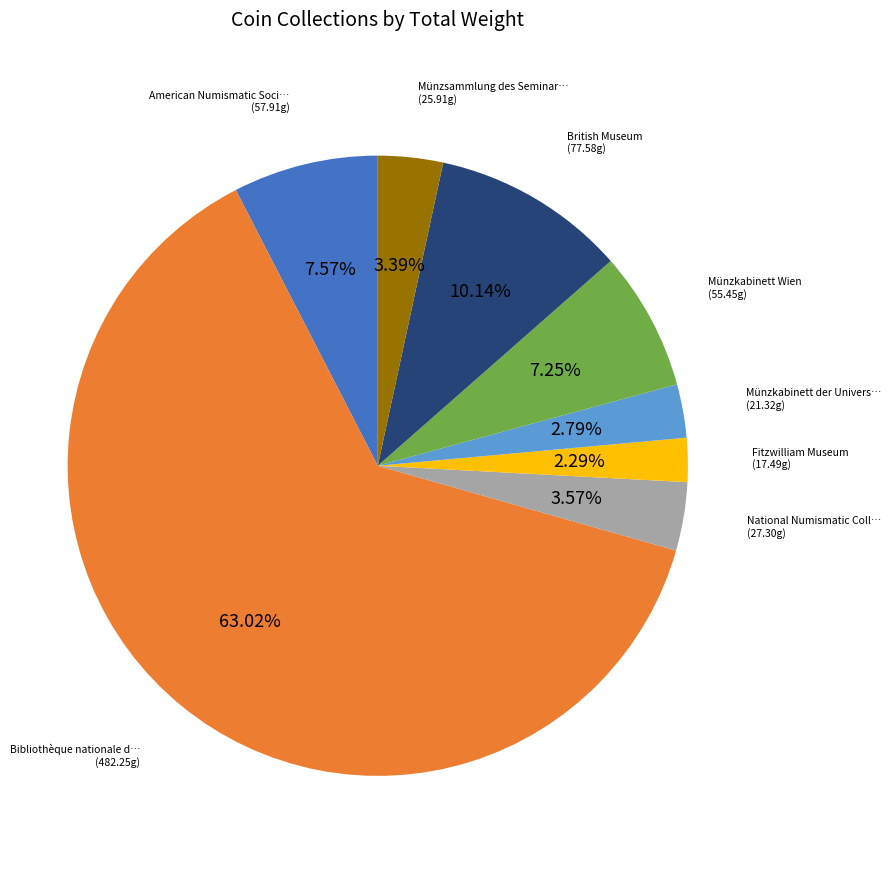

Is there any slice that represents more than half of the pie?

Yes